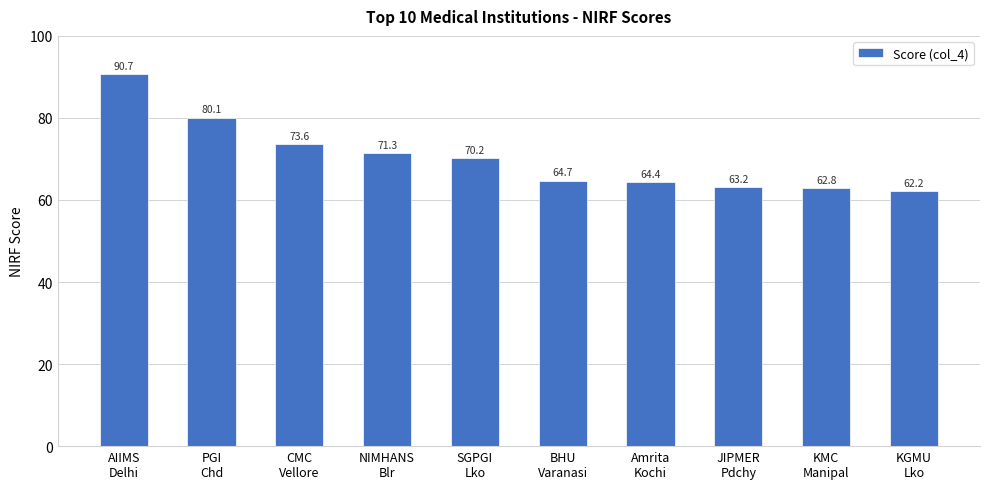

List the labels in order of value, smallest first.

KGMU
Lko, KMC
Manipal, JIPMER
Pdchy, Amrita
Kochi, BHU
Varanasi, SGPGI
Lko, NIMHANS
Blr, CMC
Vellore, PGI
Chd, AIIMS
Delhi